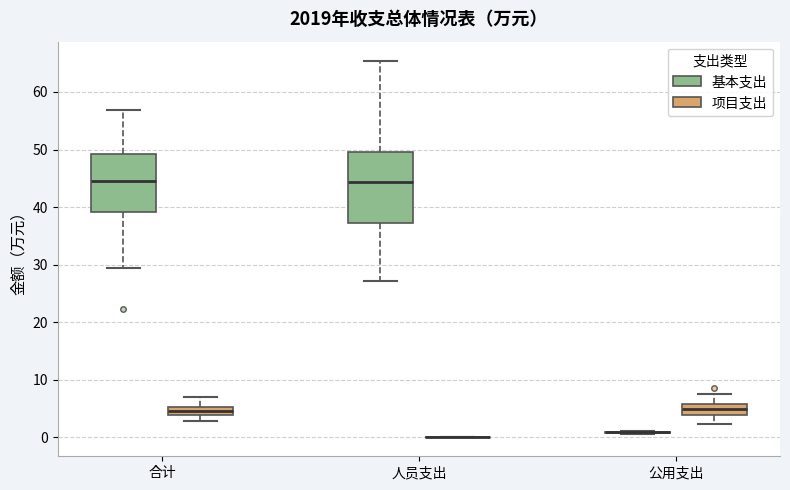

Which box is the tallest, from its lower edge to its upper edge?

人员支出 (基本支出)